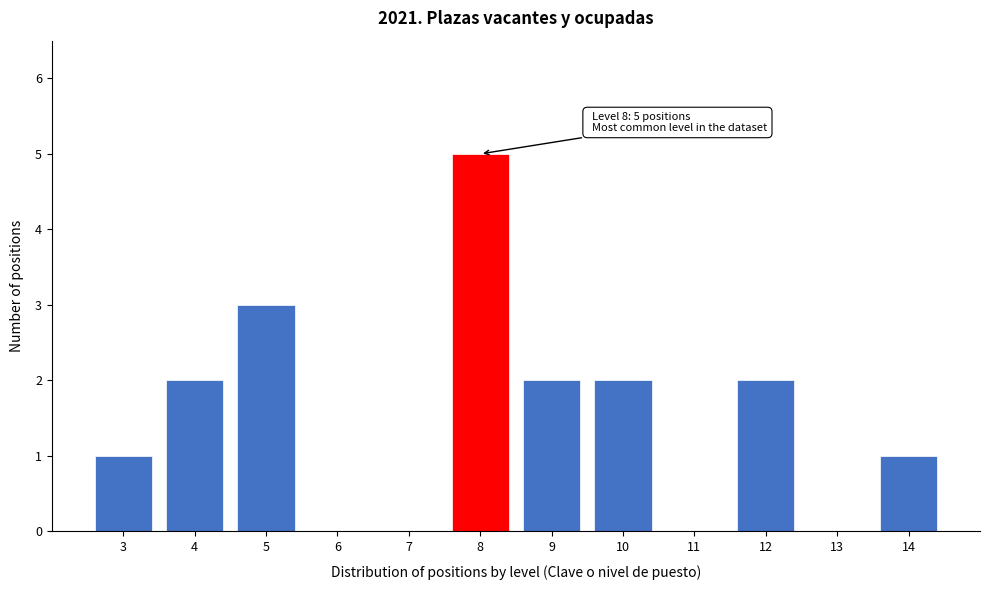

Which range on the x-axis has the tallest bar?

7.5 to 8.5